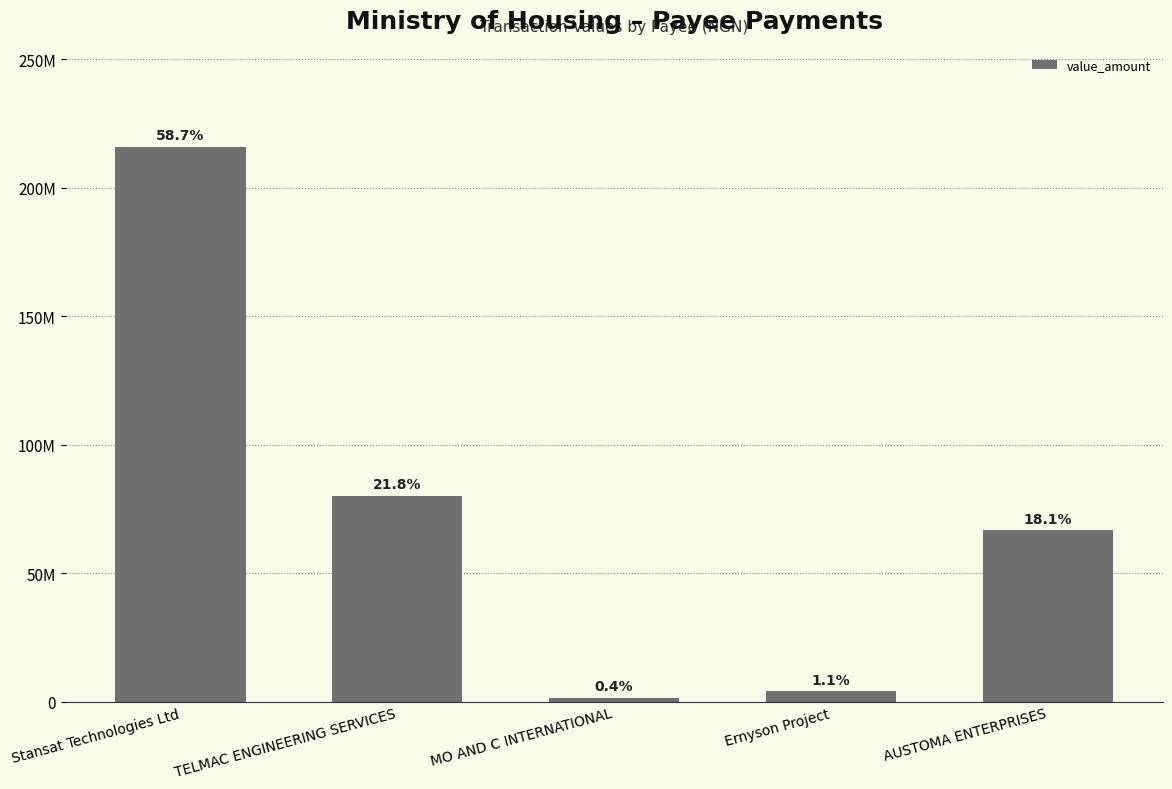

Which has a higher value, TELMAC ENGINEERING SERVICES or Stansat Technologies Ltd?

Stansat Technologies Ltd